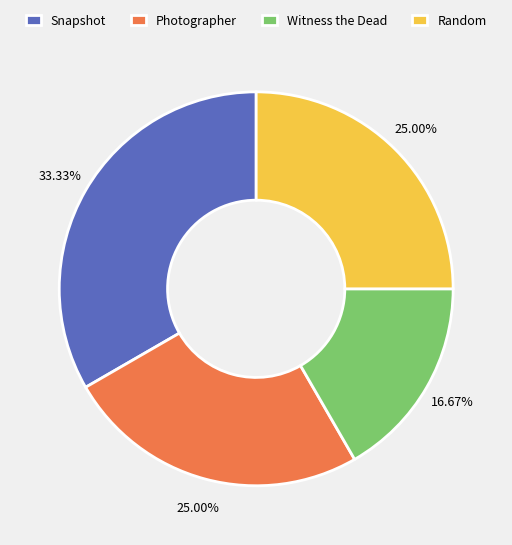

Which category has the smallest portion of the pie?

Witness the Dead